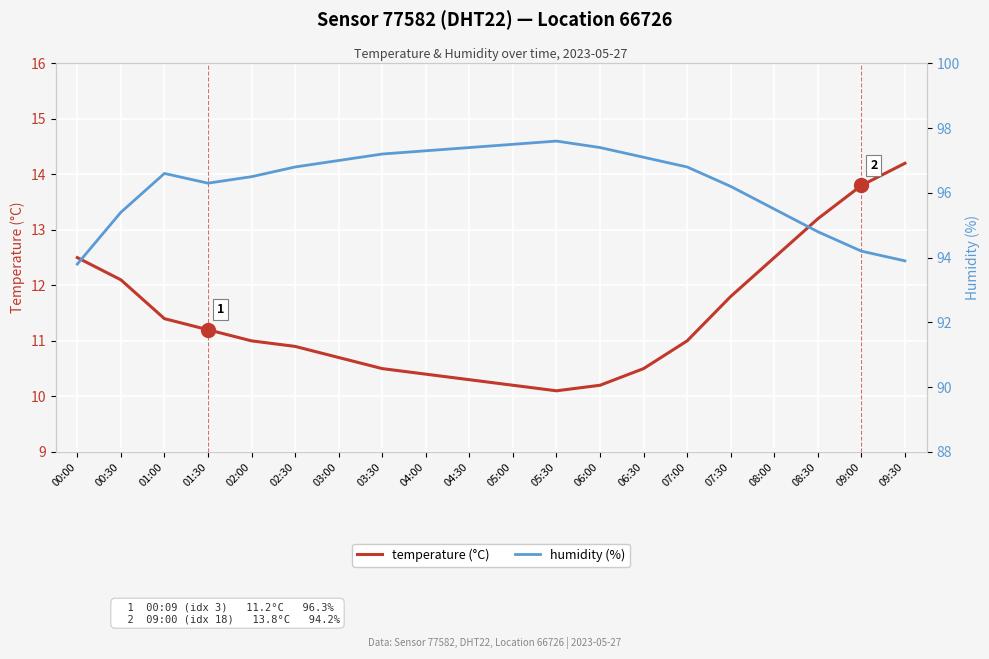

Does the chart display data point markers on the line(s)?

No